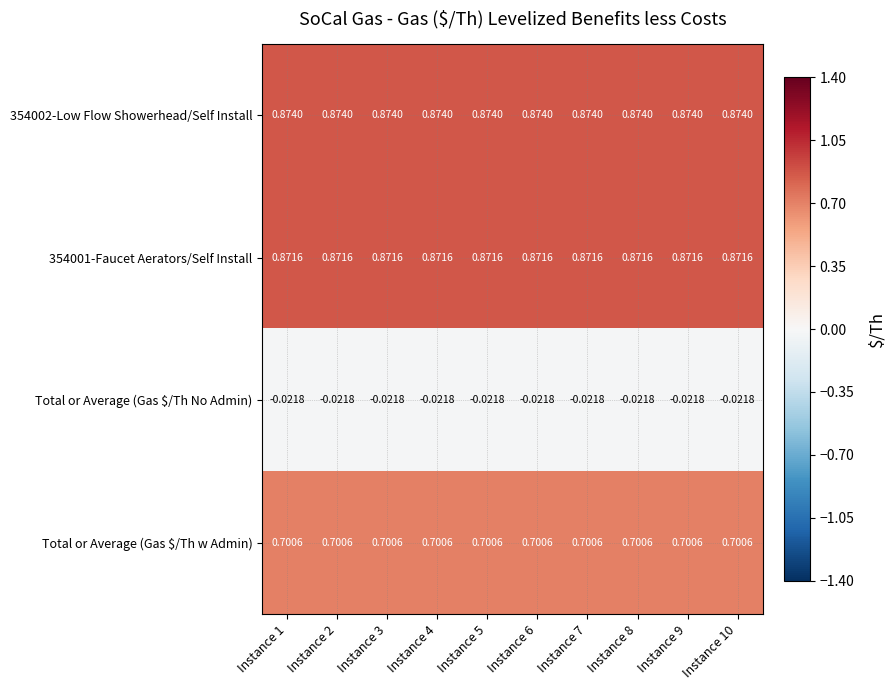

Is the value of 354002-Low Flow Showerhead/Self Install at Instance 3 greater than the value of 354001-Faucet Aerators/Self Install at Instance 1?

Yes